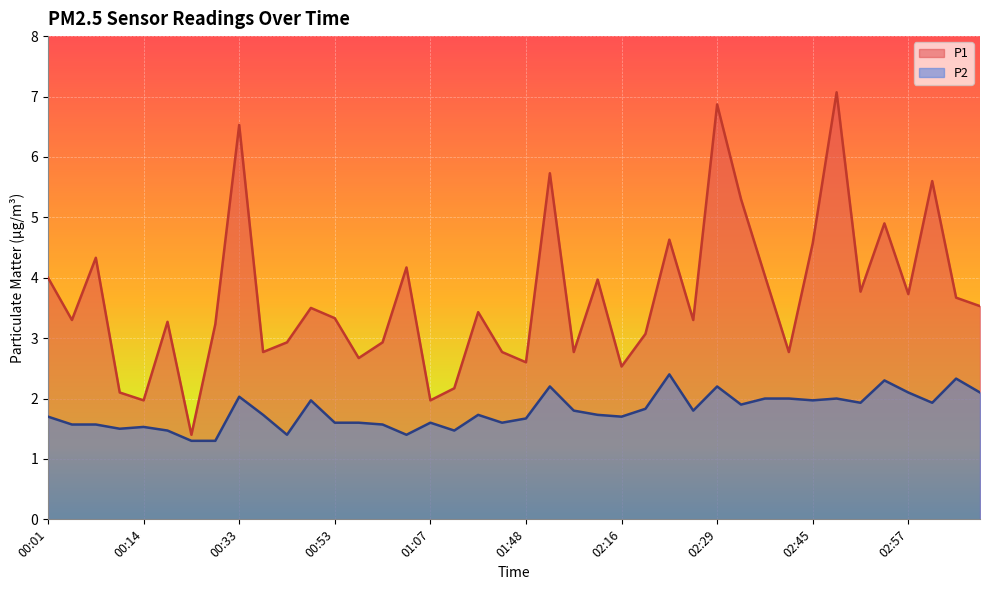

Is the value of P1 at 02:09 greater than the value of P2 at 03:02?

Yes